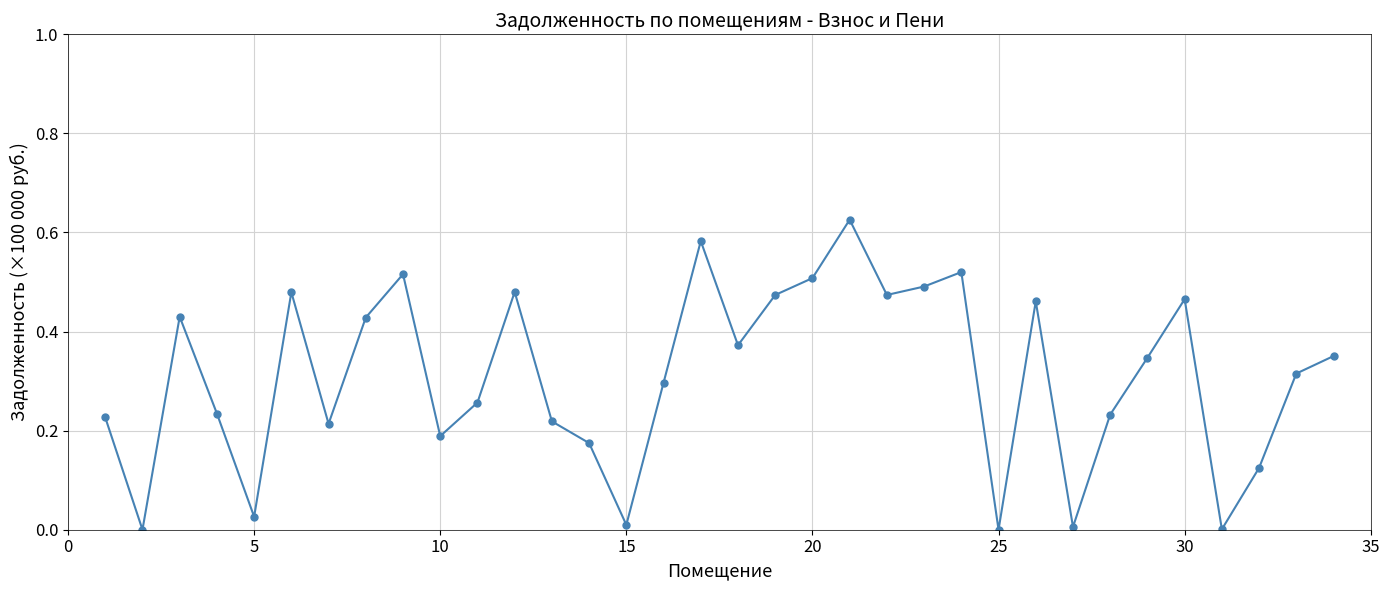

How many points are higher than both their immediate neighbors (excluding endpoints)?

9